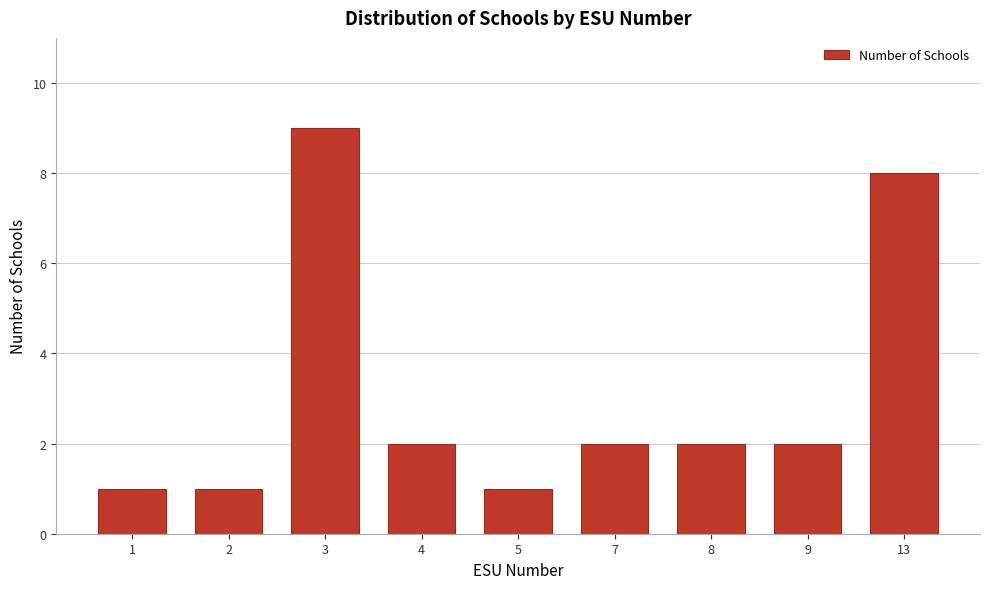

Reading left to right, what are all the values shown in this chart?

1=1	2=1	3=9	4=2	5=1	7=2	8=2	9=2	13=8